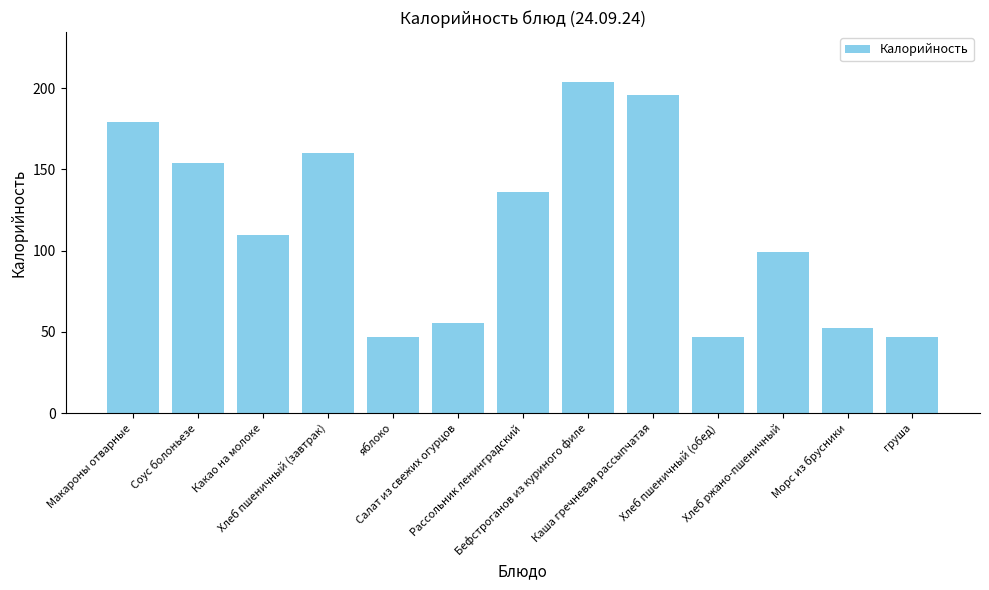

Are the bars grouped side by side (vs. stacked)?

No